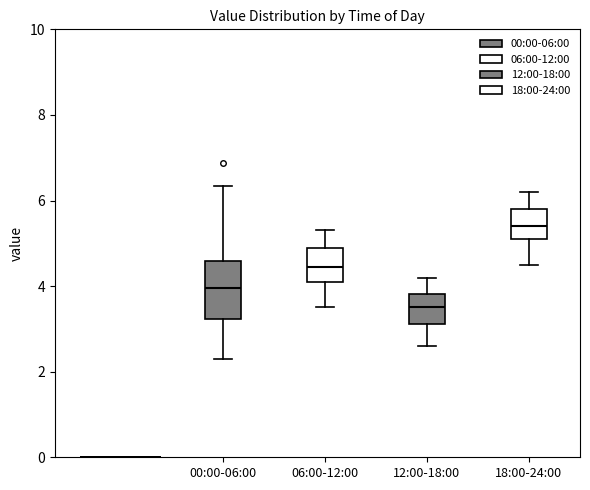

Reading left to right, transcribe this box plot: for each box, give where its median line is, the range the box spans, and where its two whiskers end, as read against the y-axis. The values are not printed on the chart, so give them approximately, as read against the axis.

00:00-06:00: median 4.0, box 3.2 to 4.6, whiskers 2.4 to 6.4
06:00-12:00: median 4.4, box 4.2 to 5.0, whiskers 3.6 to 5.4
12:00-18:00: median 3.6, box 3.2 to 3.8, whiskers 2.6 to 4.2
18:00-24:00: median 5.4, box 5.2 to 5.8, whiskers 4.6 to 6.2